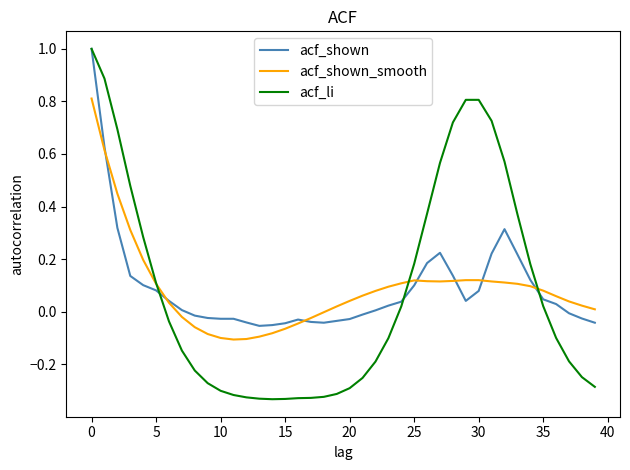

What is the maximum value for acf_li?

1.0